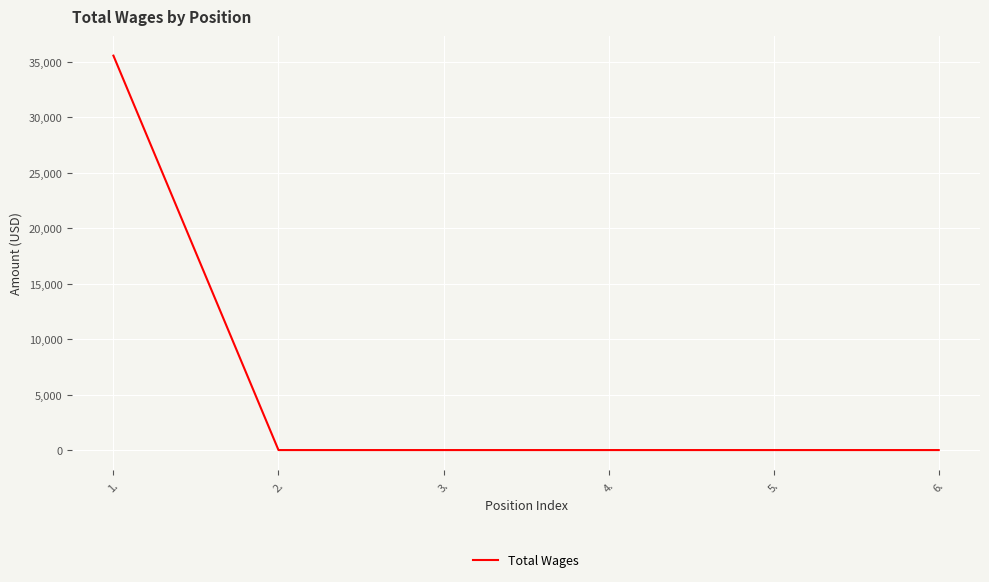

What is the maximum value shown in the chart?

35554